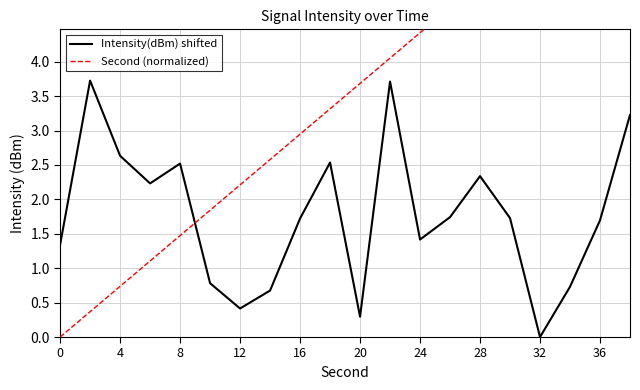

What are all the series names shown in the legend?

Intensity(dBm) shifted, Second (normalized)